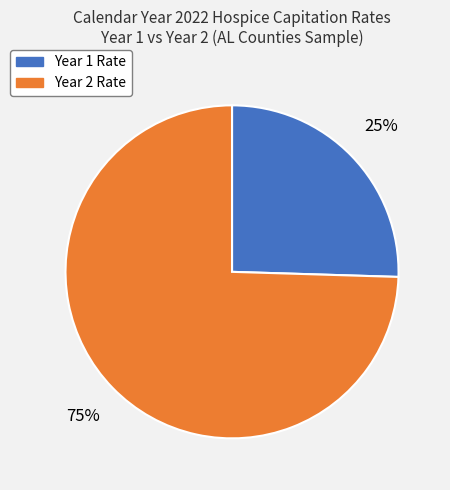

To the nearest percent, what is the average slice percentage?

50%